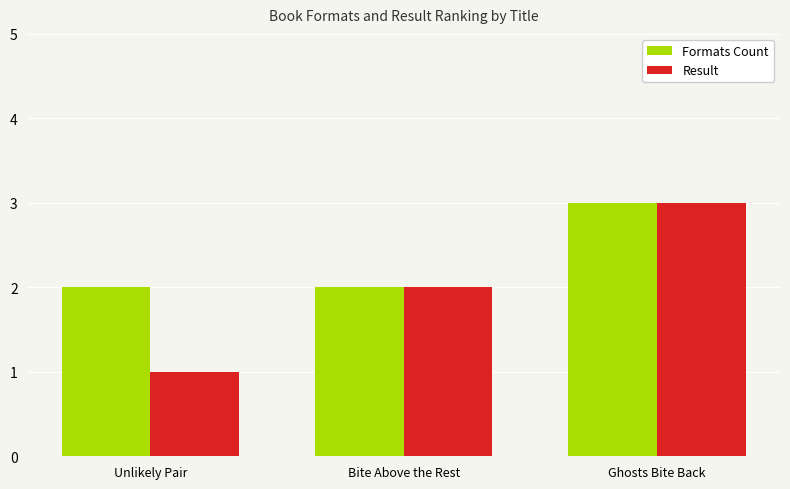

At which category is the sum across all series the highest?

Ghosts Bite Back